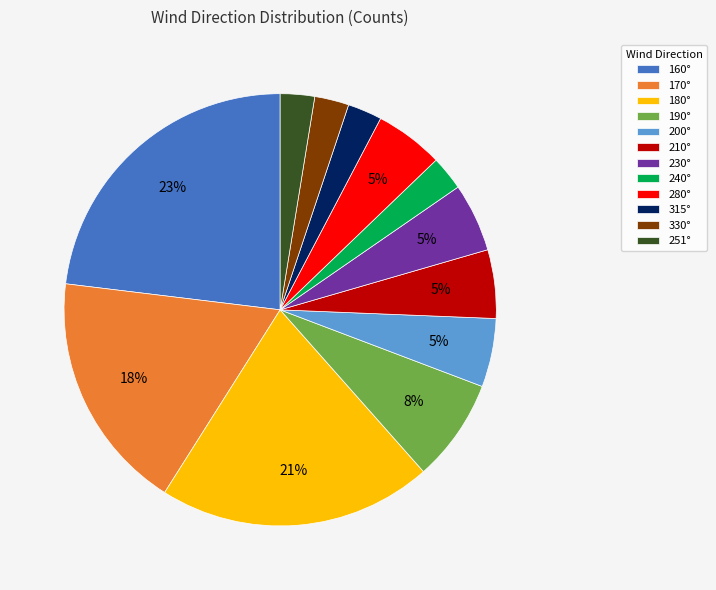

Between 280° and 160°, which is larger?

160°